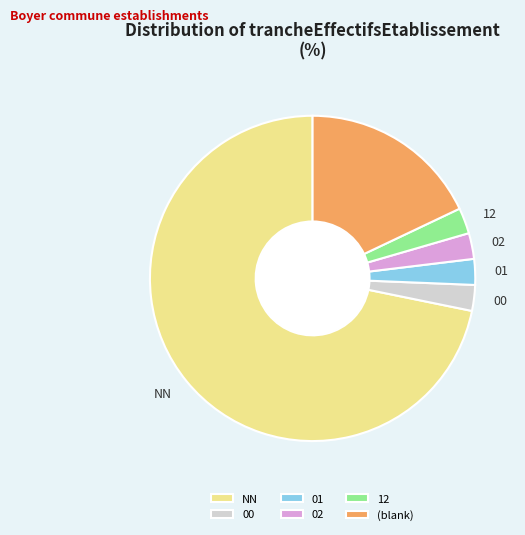

Is there any slice that represents more than half of the pie?

Yes